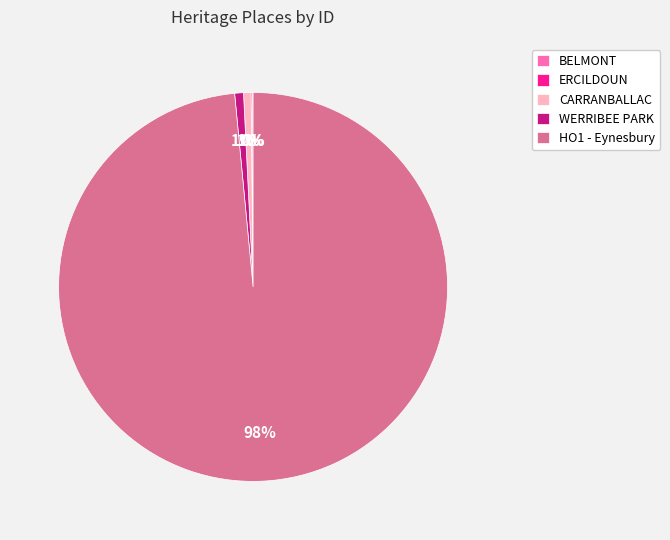

Which slice represents more than half of the pie?

HO1 - Eynesbury